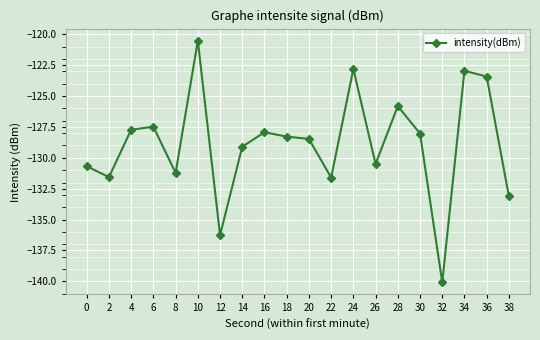

Between 22 and 36, which is larger?

36